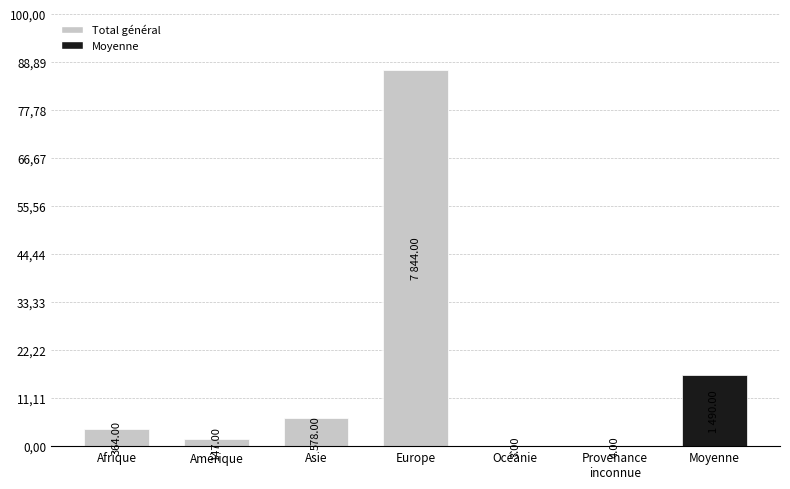

Rank the categories by value from highest to lowest.

Europe, Moyenne, Asie, Afrique, Amérique, Provenance
inconnue, Océanie